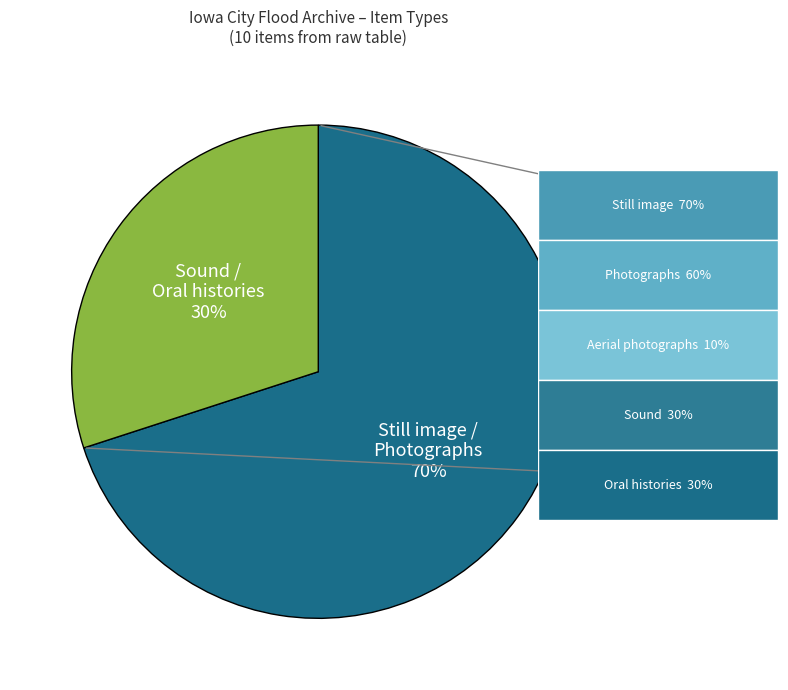

To the nearest percent, what is the difference between the largest and smallest slice percentages?

40%